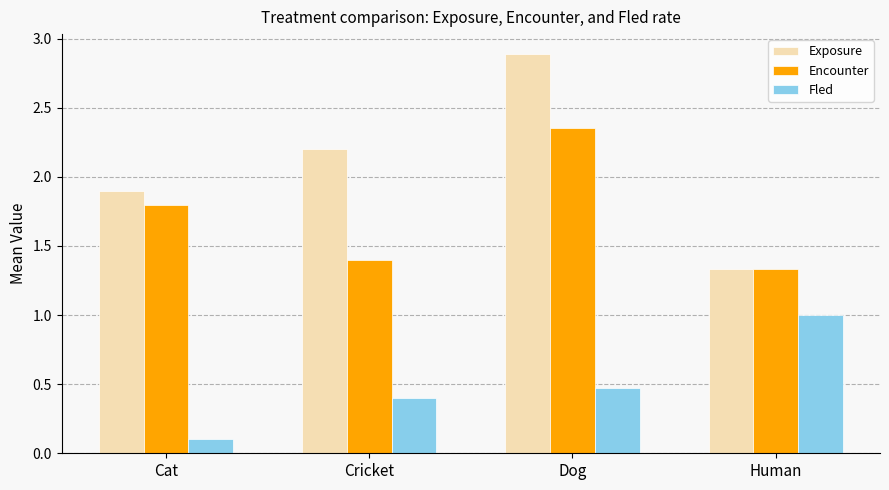

Read the Encounter value at Cat.

1.8